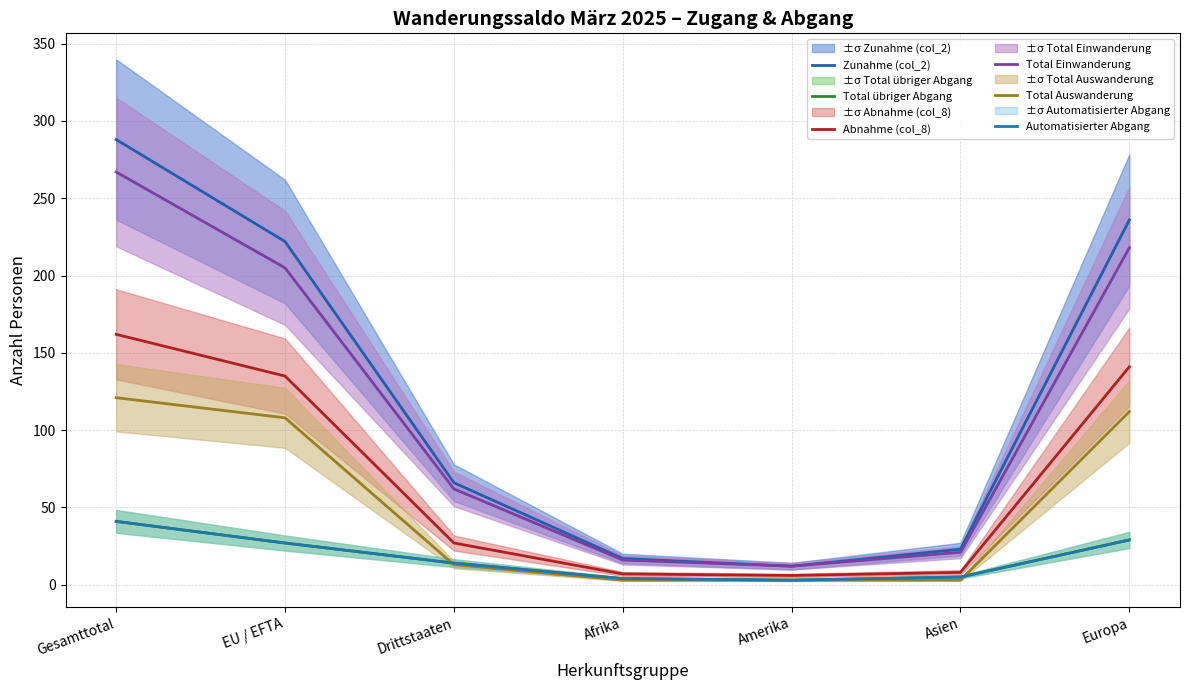

True or false: Total Einwanderung and Automatisierter Abgang cross at least once.

False